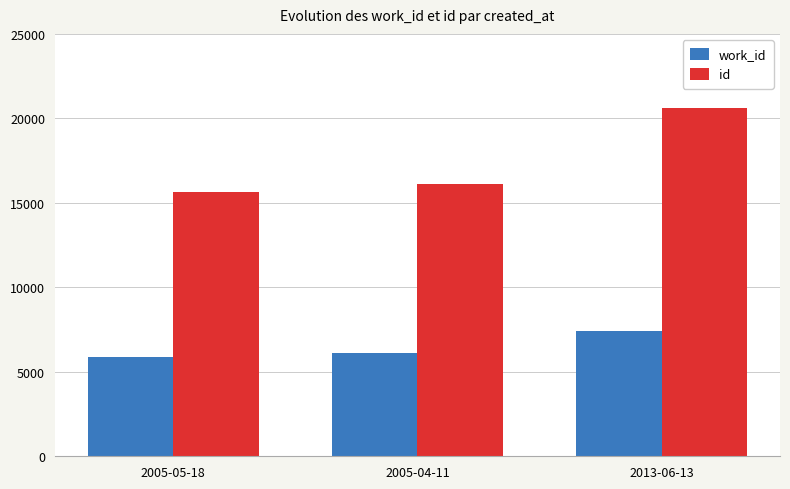

Reading left to right, list all the values displayed in this chart.

work_id: 2005-05-18=5885	2005-04-11=6104	2013-06-13=7431
id: 2005-05-18=15628	2005-04-11=16135	2013-06-13=20622